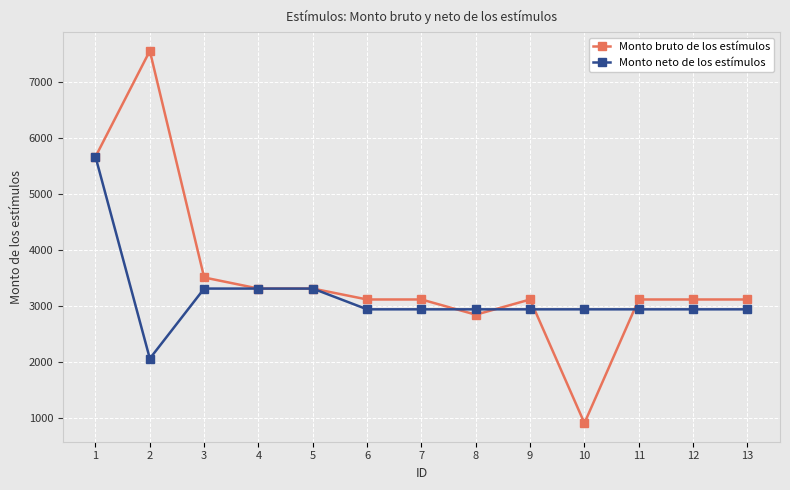

At which category does Monto neto de los estímulos reach its first local valley?

2